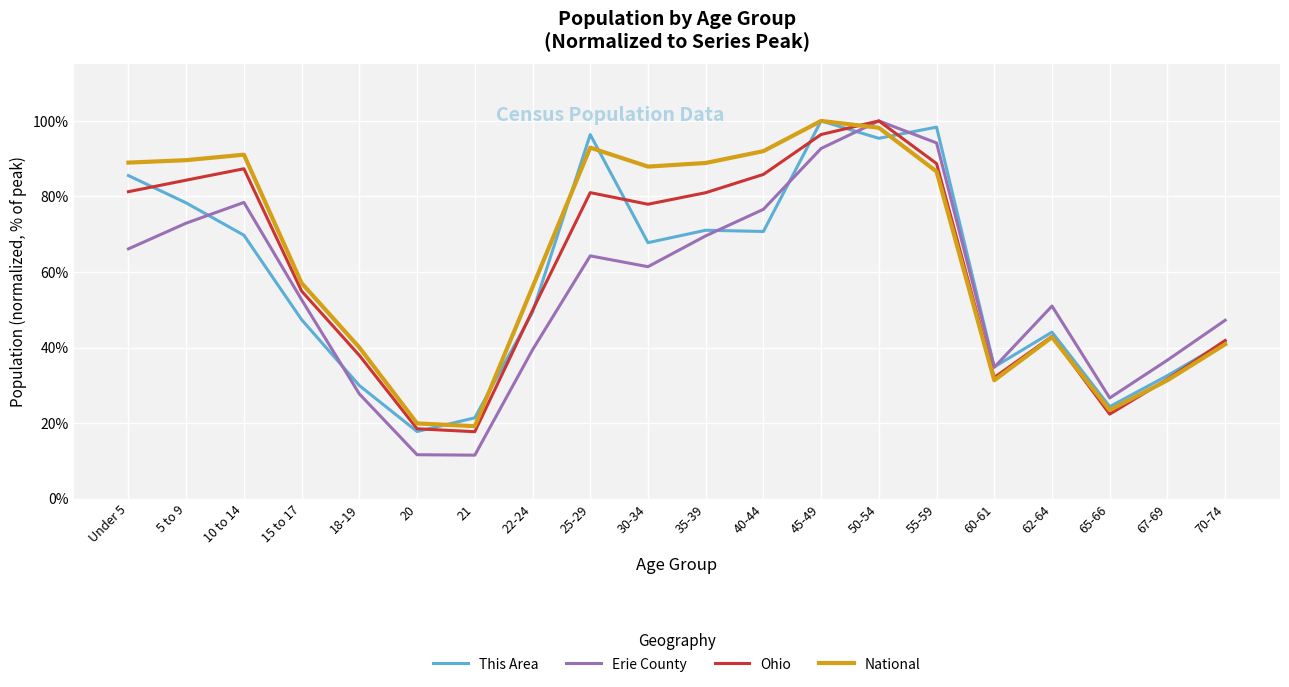

After their last crossing, which series has the higher values: National or Erie County?

Erie County